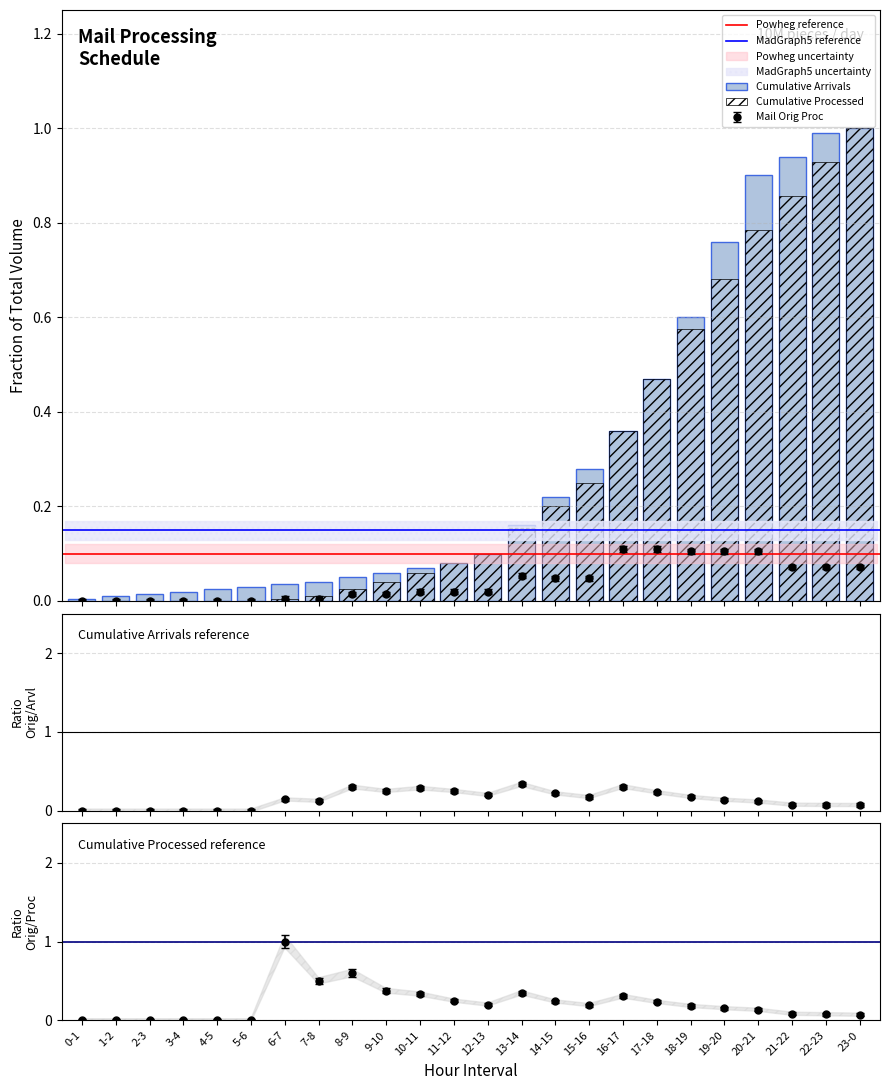

How many distinct data groups are displayed?

3